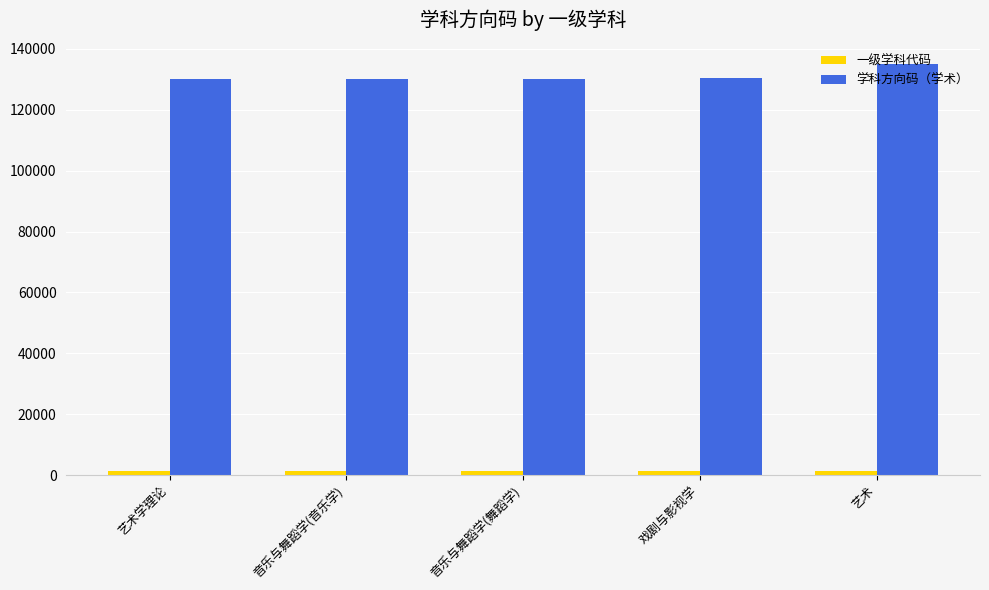

Which series has the largest total across all categories?

学科方向码（学术）